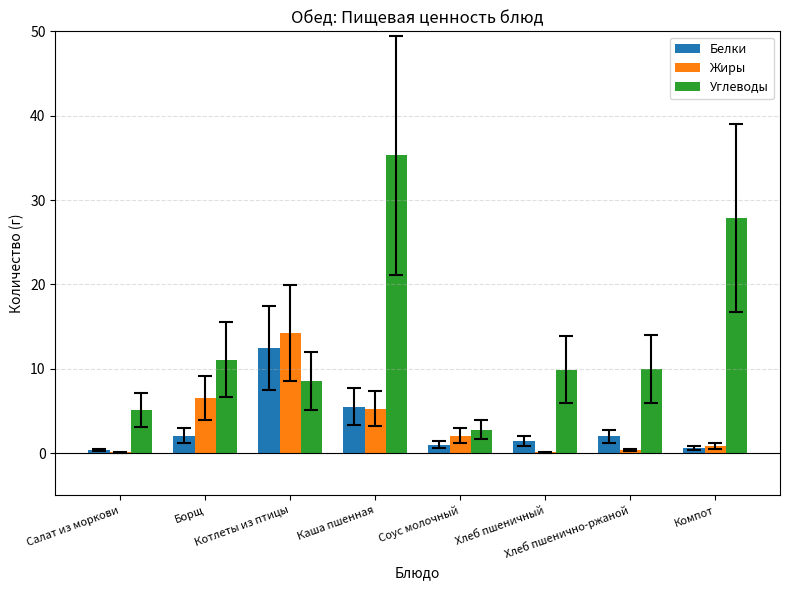

Which category has the highest value across all series?

Каша пшенная